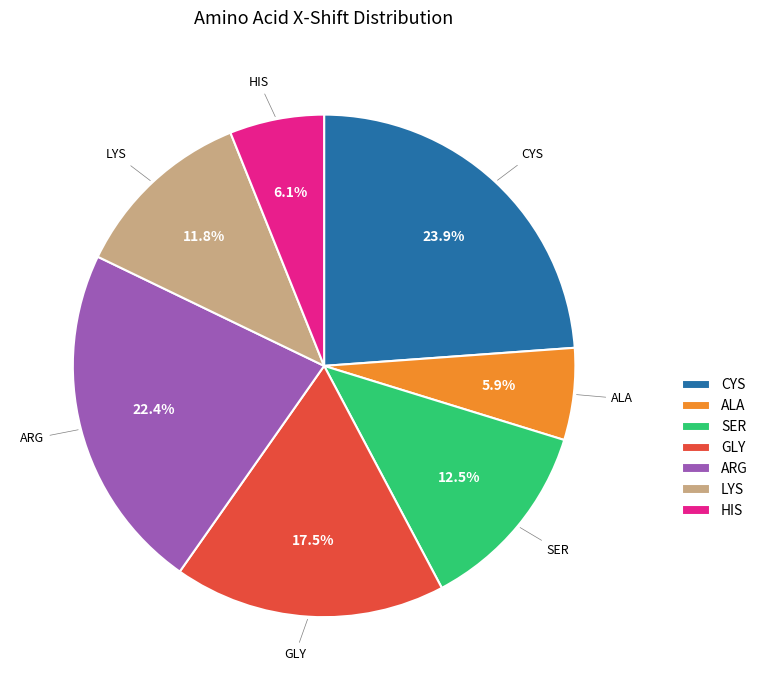

Which category has the biggest portion of the pie?

CYS